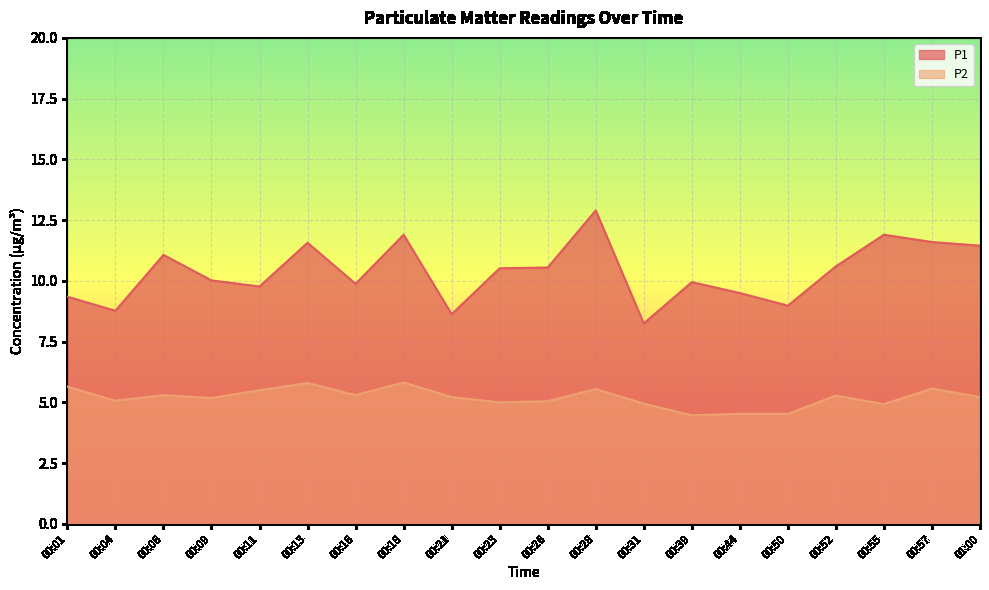

What is the label of the 13th point from the right?

00:18